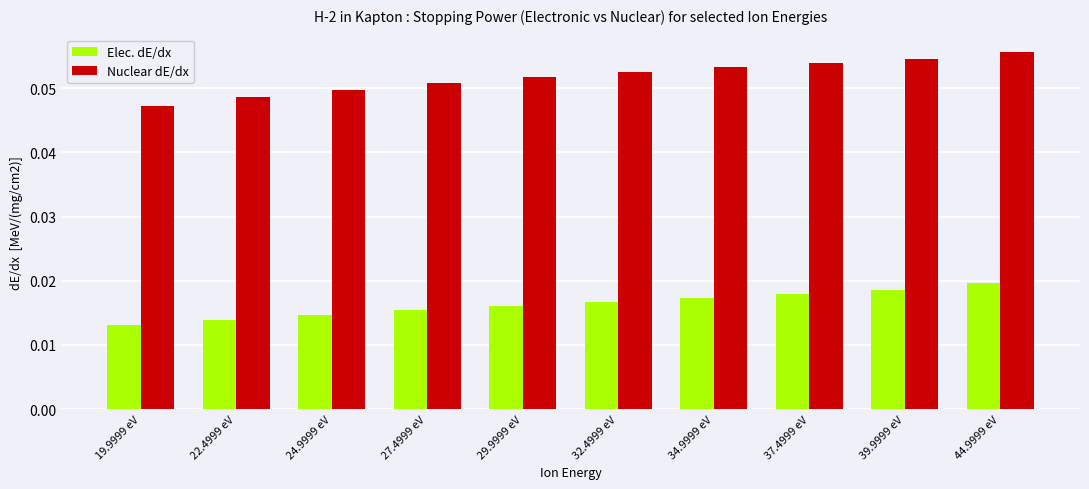

What position from the right is 29.9999 eV?

6